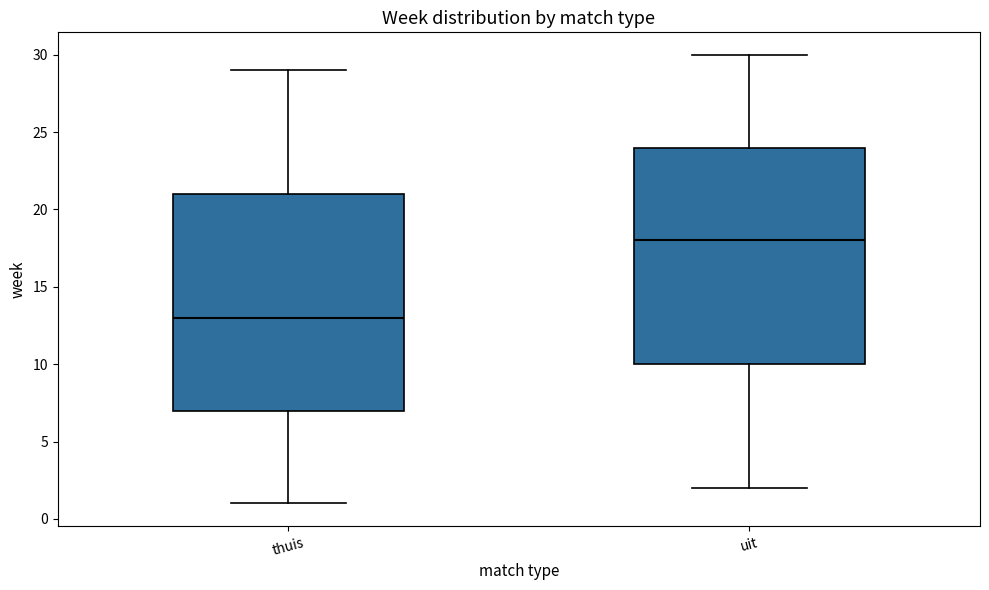

Which box's median line is the lowest?

thuis